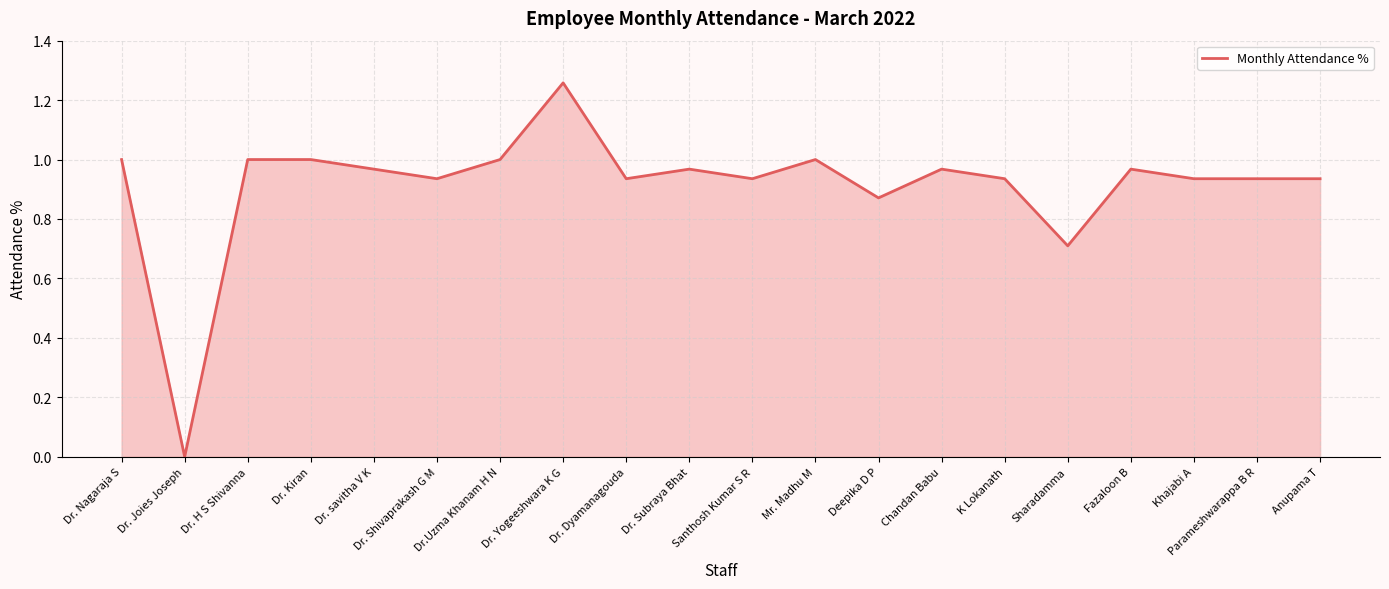

Which category has the highest value across all series?

Dr. Yogeeshwara K G